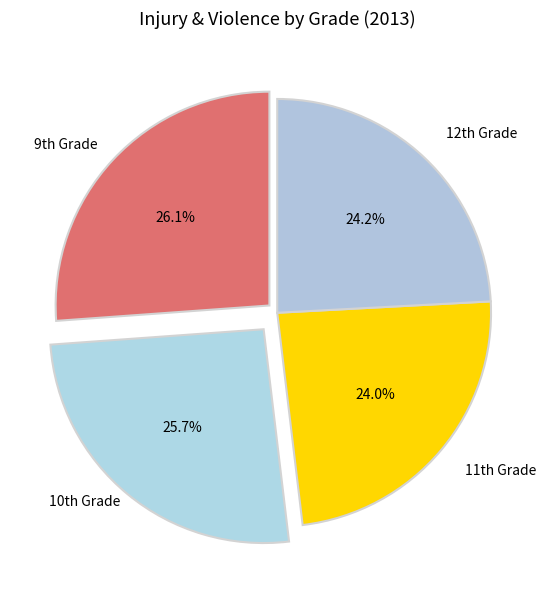

Is there a majority slice in this chart?

No